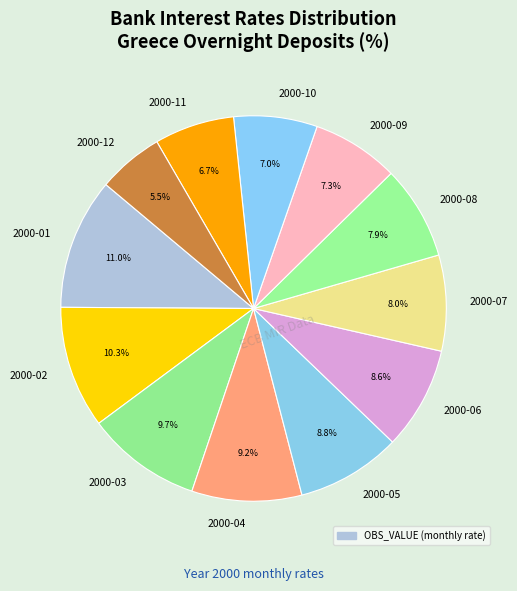

What percentage do 2000-04 and 2000-09 together represent?

16.5%